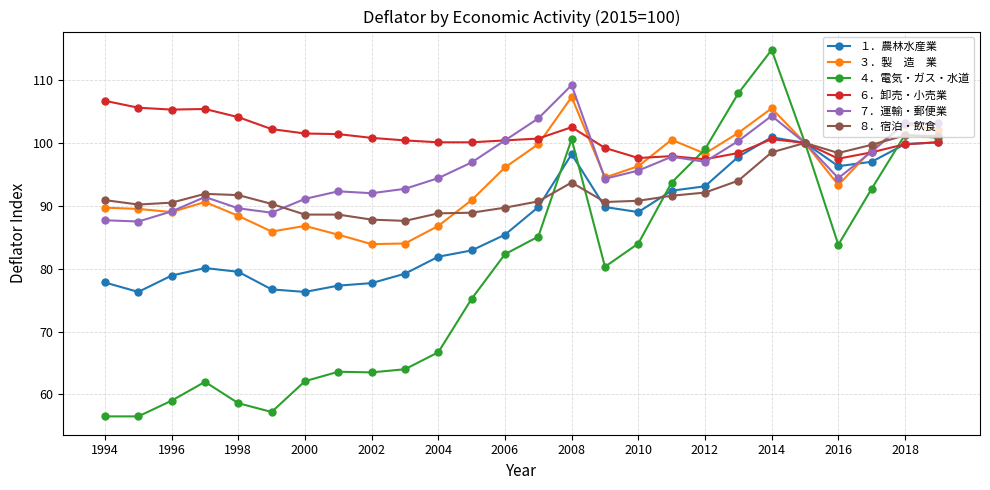

What is the smallest value displayed?

56.5